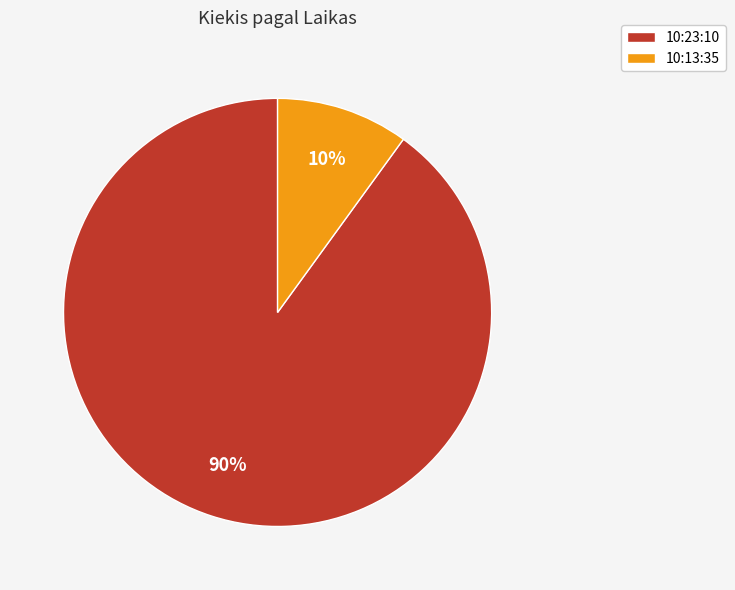

Is 10:13:35 the majority of the pie?

No